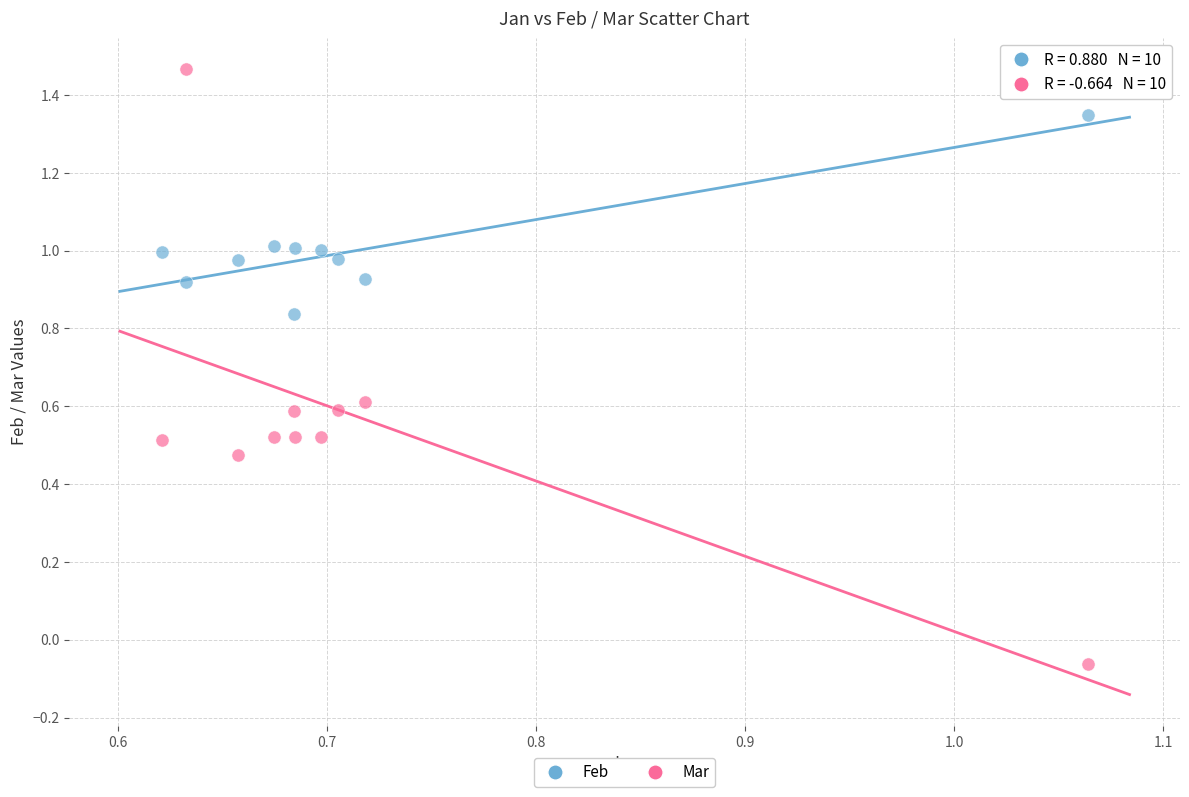

How many data points are displayed?

20